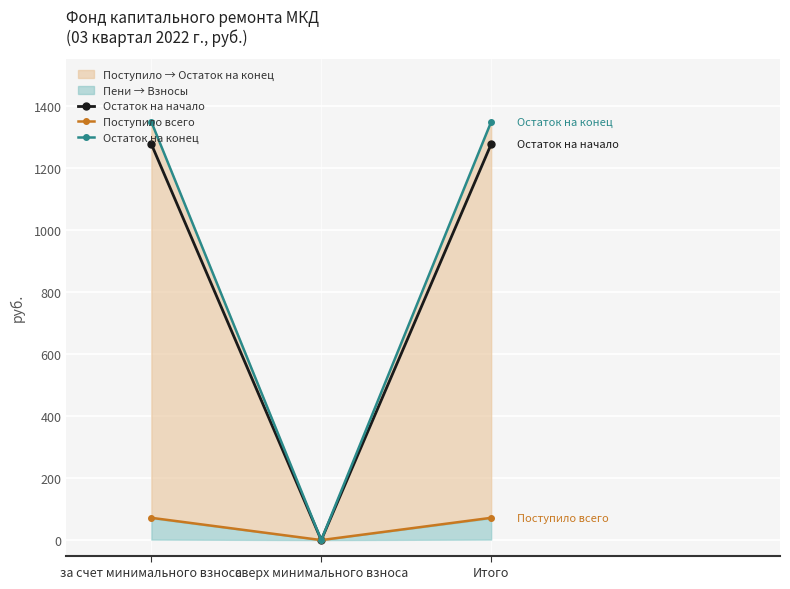

What is the spread (max minus min) of values at за счет минимального взноса?

1277.0